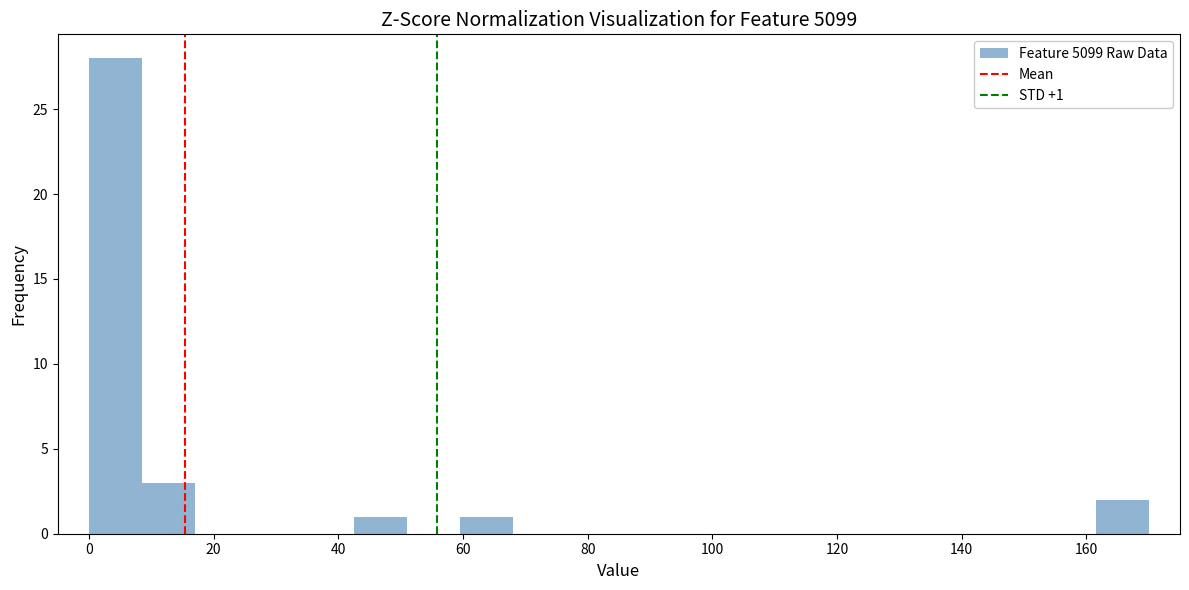

Over which range of the x-axis is the bar tallest?

0.0 to 8.5